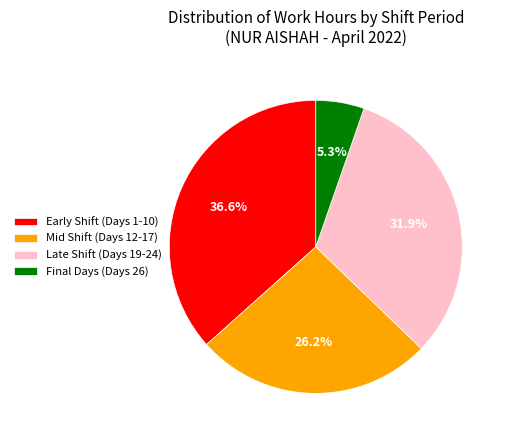

Which category has the smallest portion of the pie?

Final Days (Days 26)